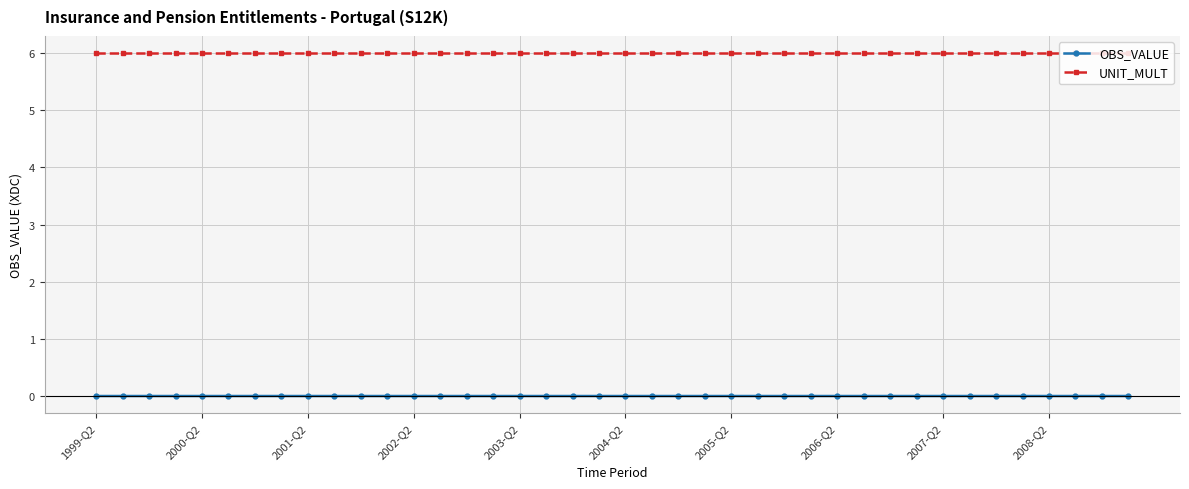

What is the minimum value for UNIT_MULT?

6.0